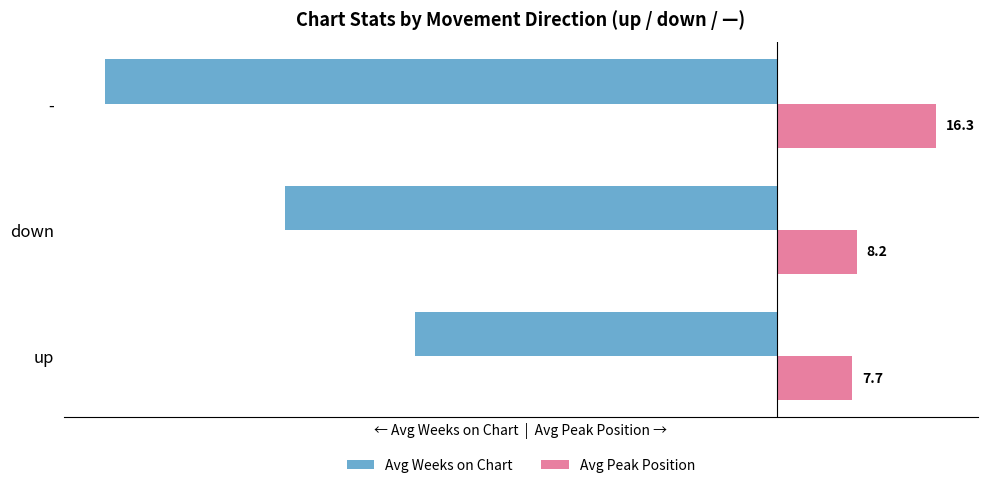

At which label is Avg Peak Position closest to 12?

down